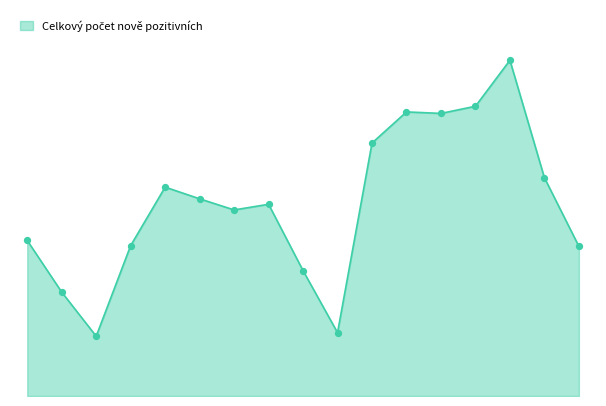

Does the chart have visible grid lines?

No